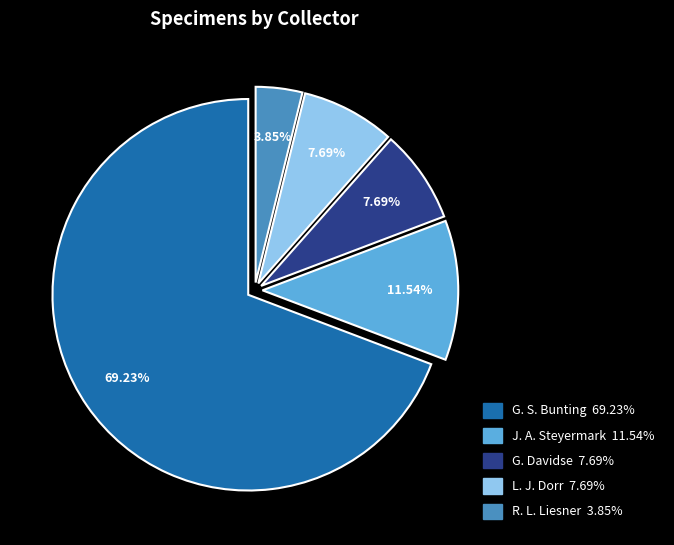

To the nearest percent, what is the average slice percentage?

20%